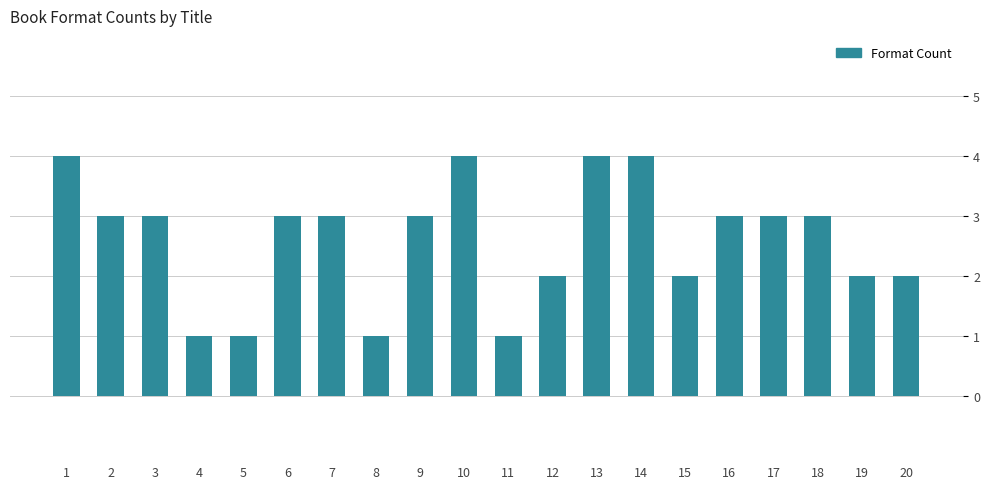

Reading left to right, list all the values displayed in this chart.

4	3	3	1	1	3	3	1	3	4	1	2	4	4	2	3	3	3	2	2